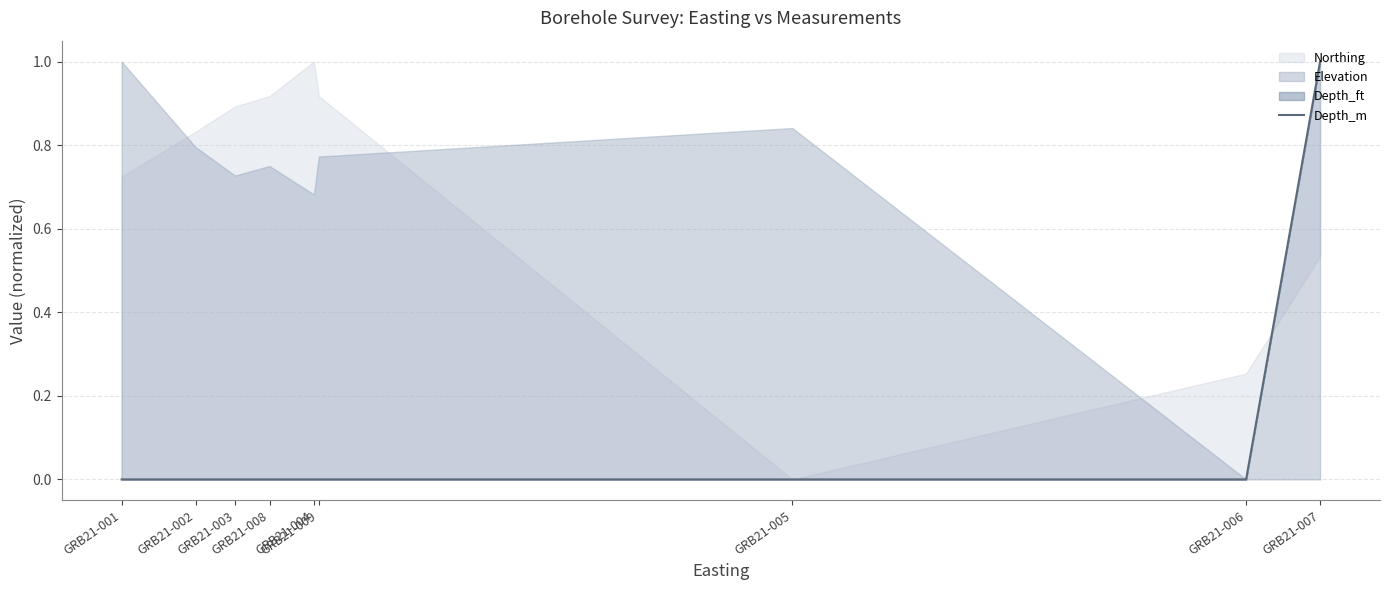

The chart shows a value of 0 at GRB21-008. True or false?

False